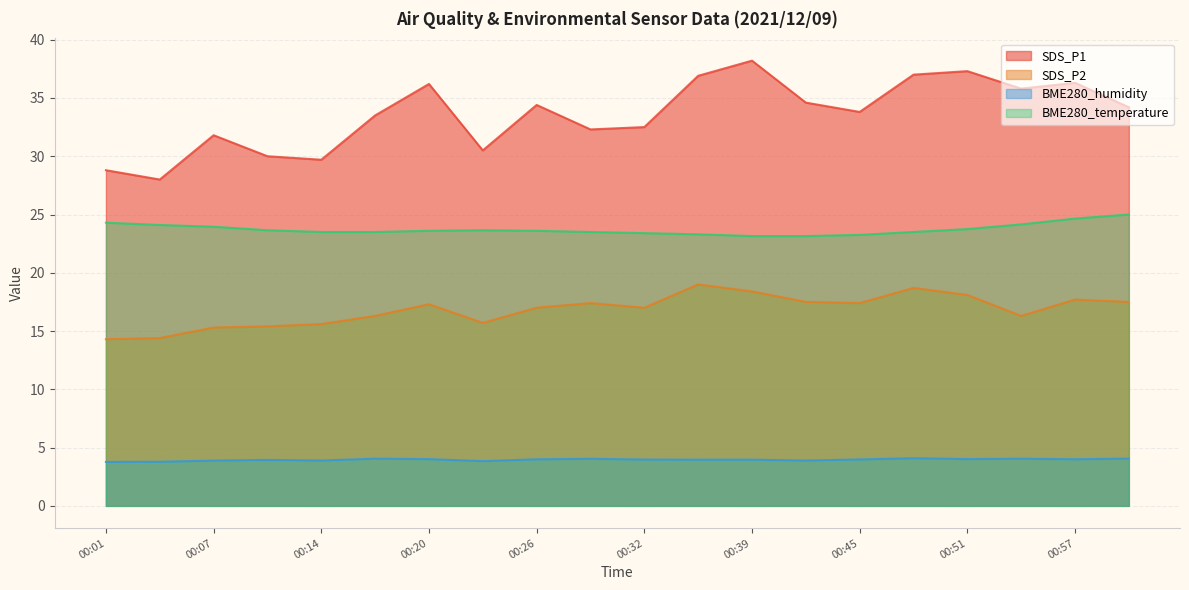

What is the sum of all SDS_P1 values?

671.8